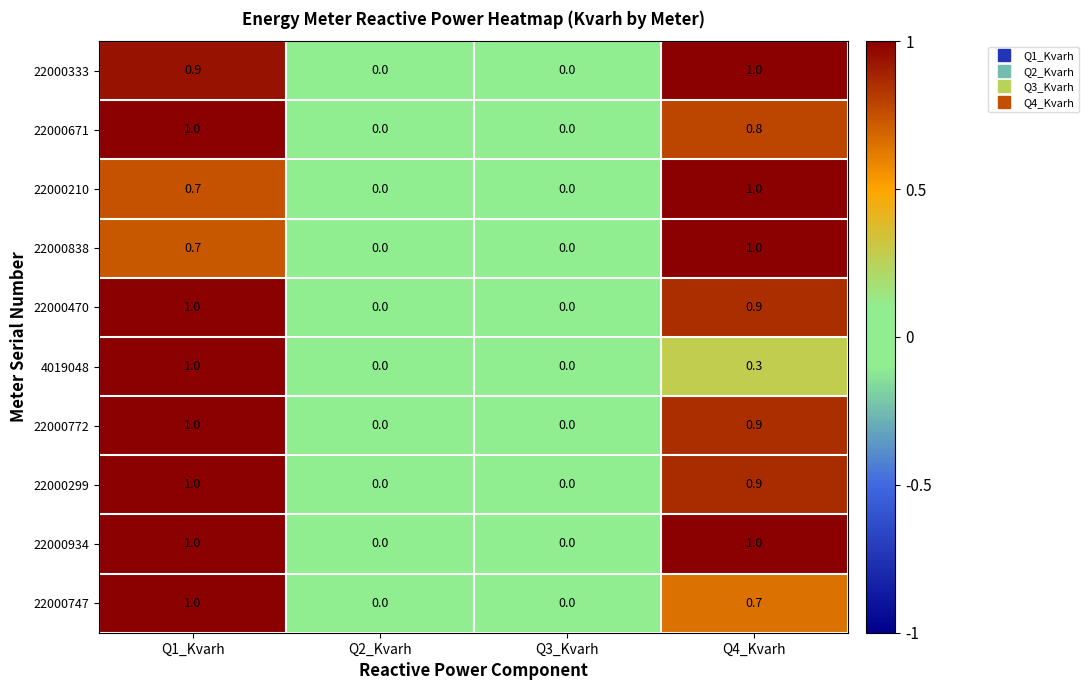

How many distinct data groups are displayed?

10